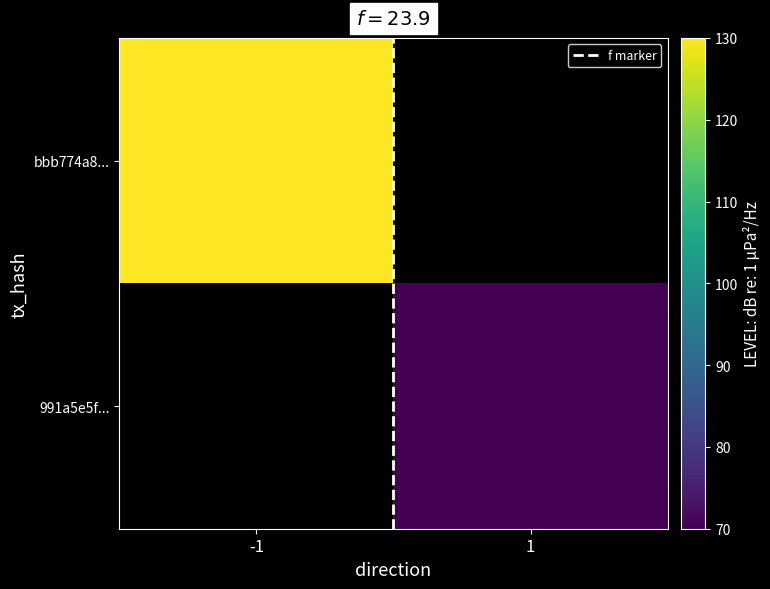

At how many categories does at least one series exceed 117?

1